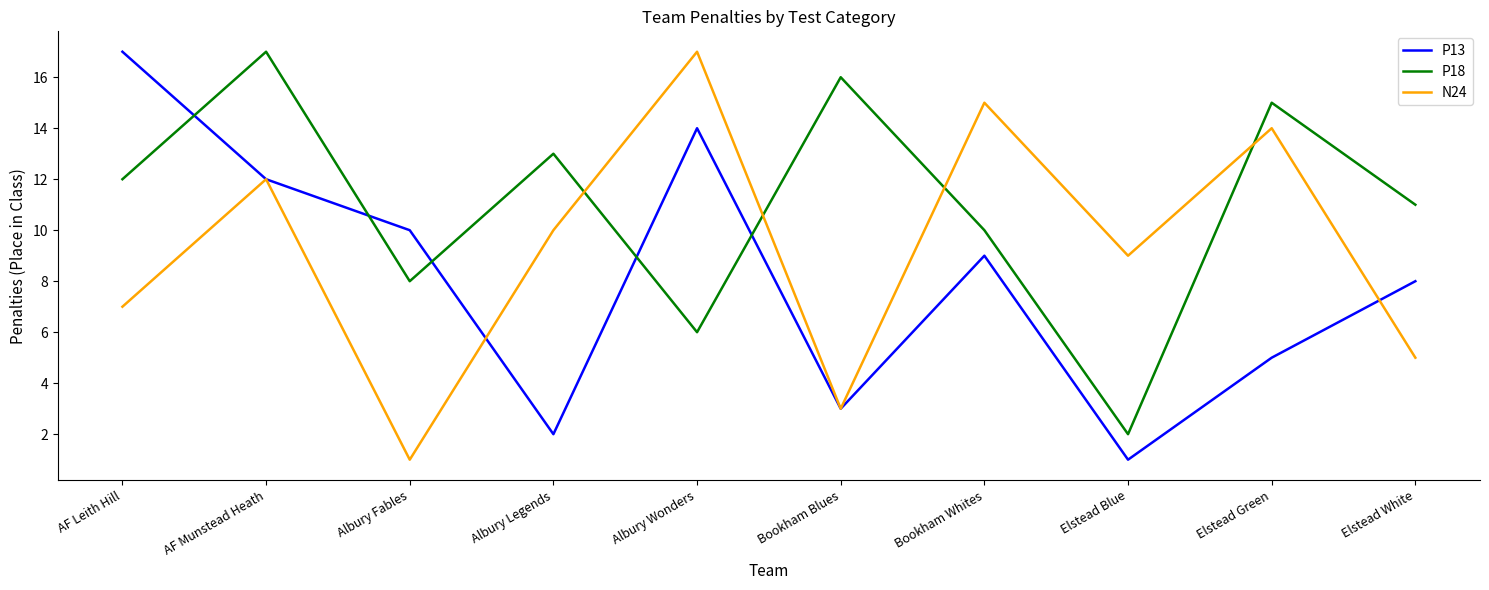

What is the spread (max minus min) of values at Elstead Blue?

8